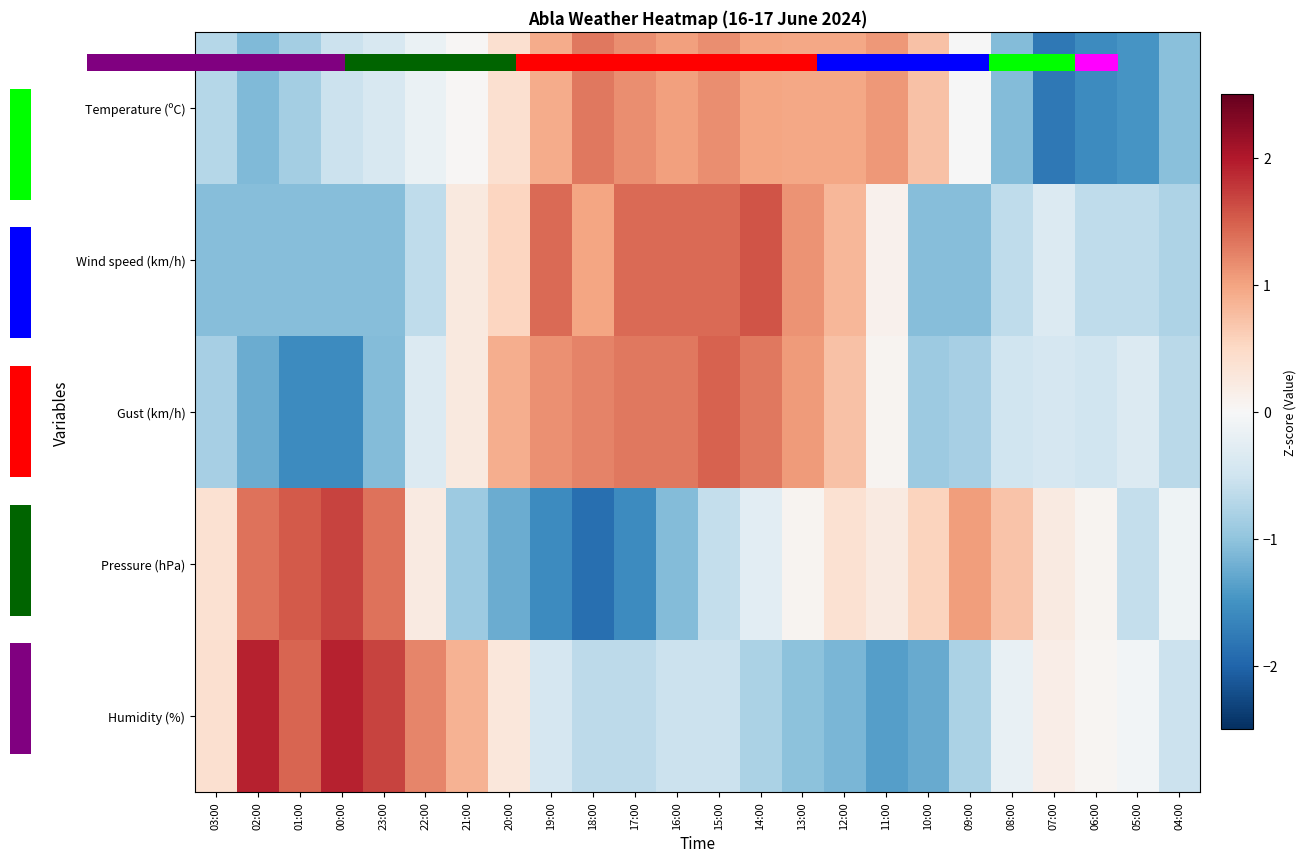

At which category is the sum across all series the highest?

15:00